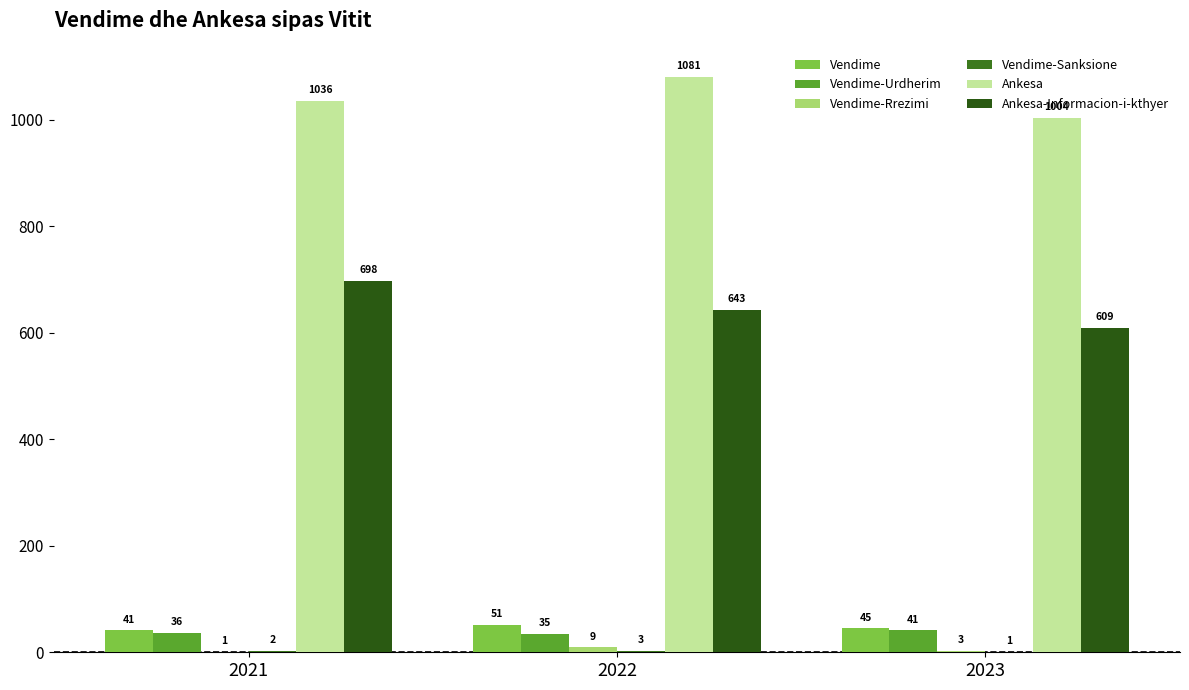

Rank the categories by Vendime-Sanksione value from highest to lowest.

2022, 2021, 2023